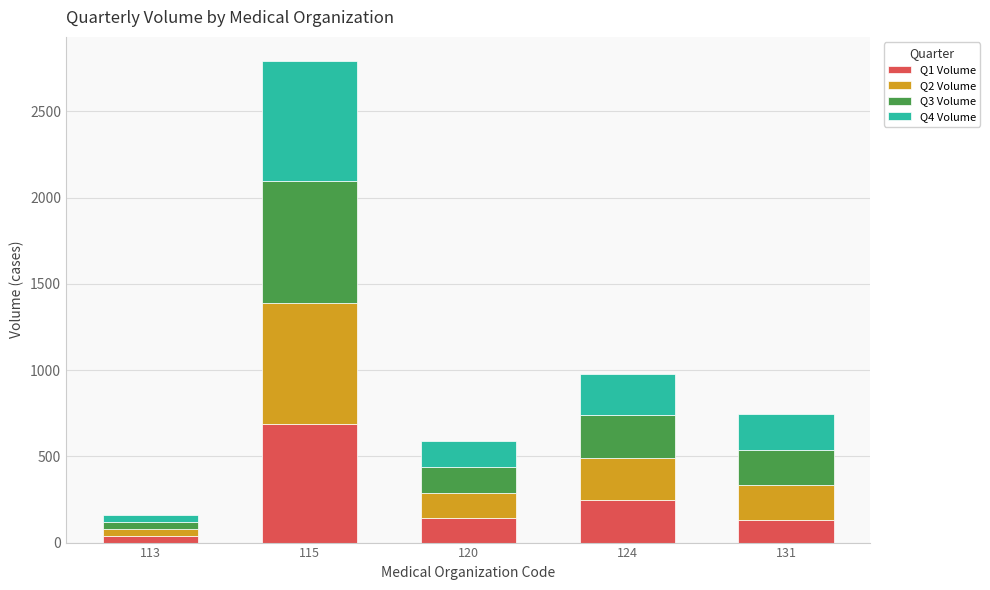

At which label does Q1 Volume reach its minimum?

113